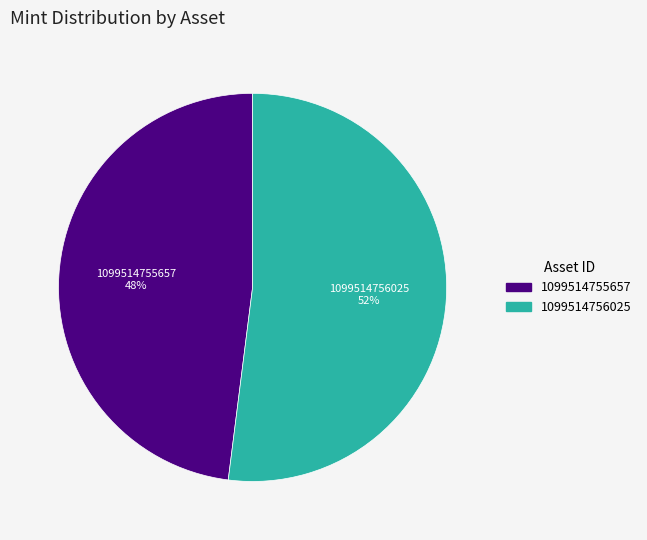

Does 1099514755657 represent more than half of the total?

No